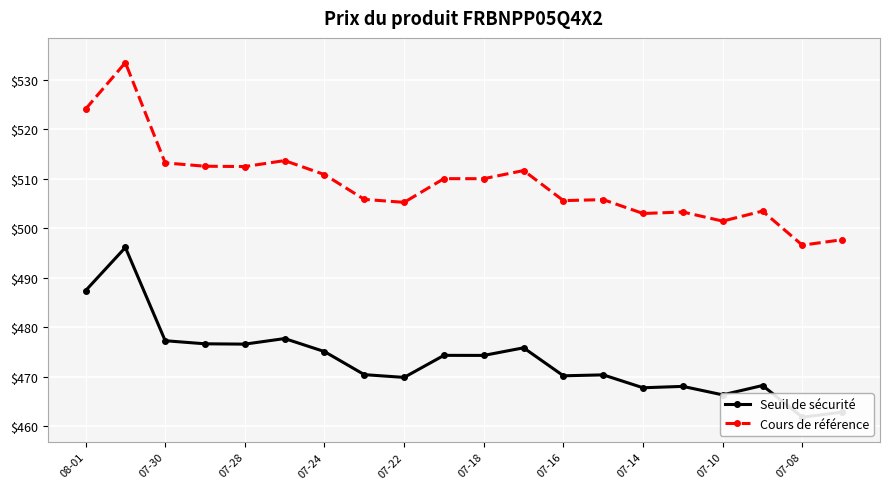

Is it true that Cours de référence equals 501.5 at 07-10?

True